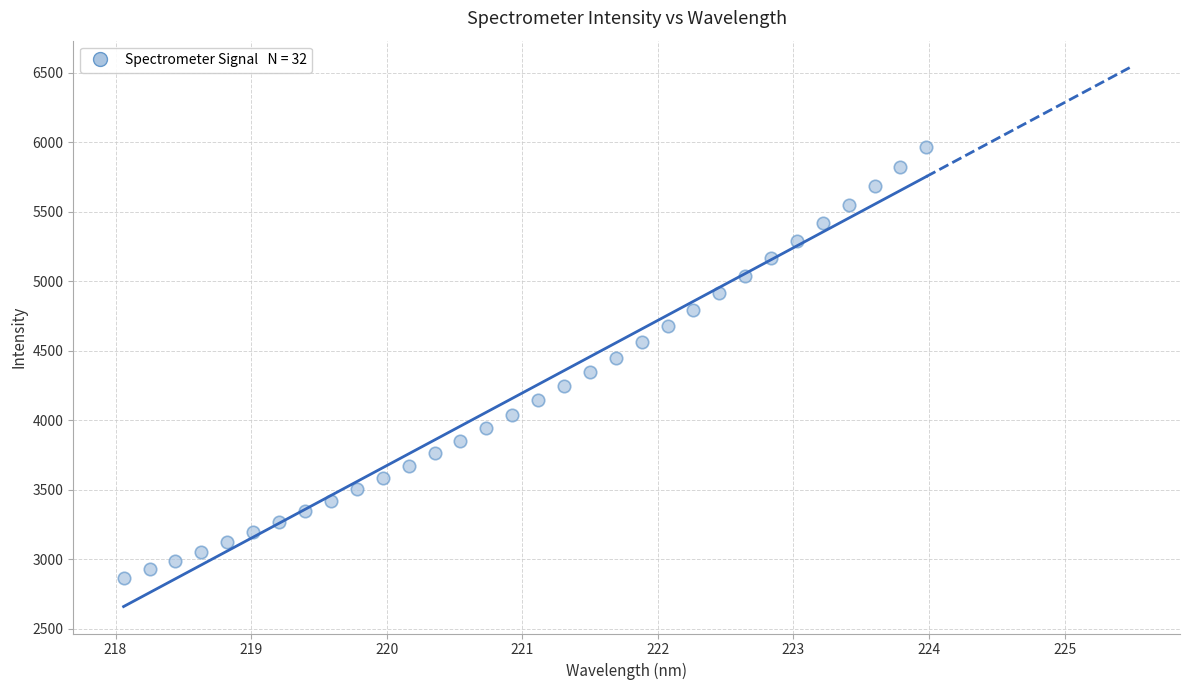

What is the range of X values (max minus min)?

5.9